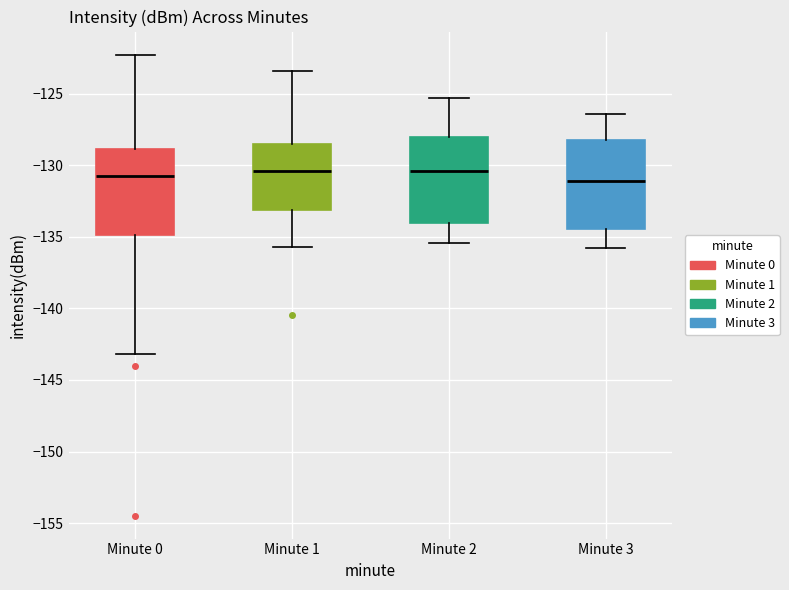

Where does the lower whisker of the box for Minute 3 end on the y-axis? The values are not printed on the chart, so give them approximately, as read against the axis.

-136.0